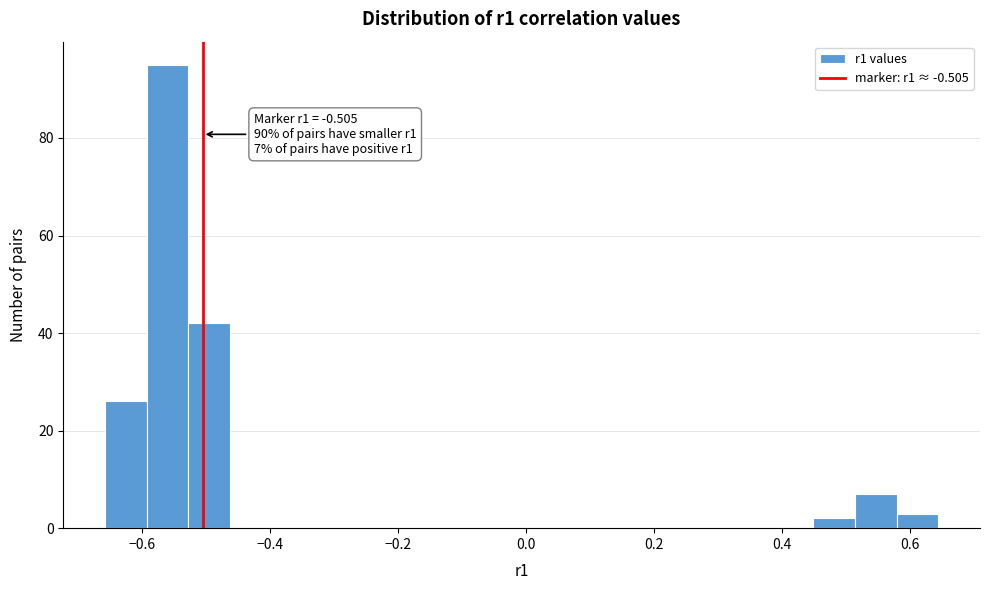

Read against the x-axis, roughly where is the centre of the tallest bar?

-0.56